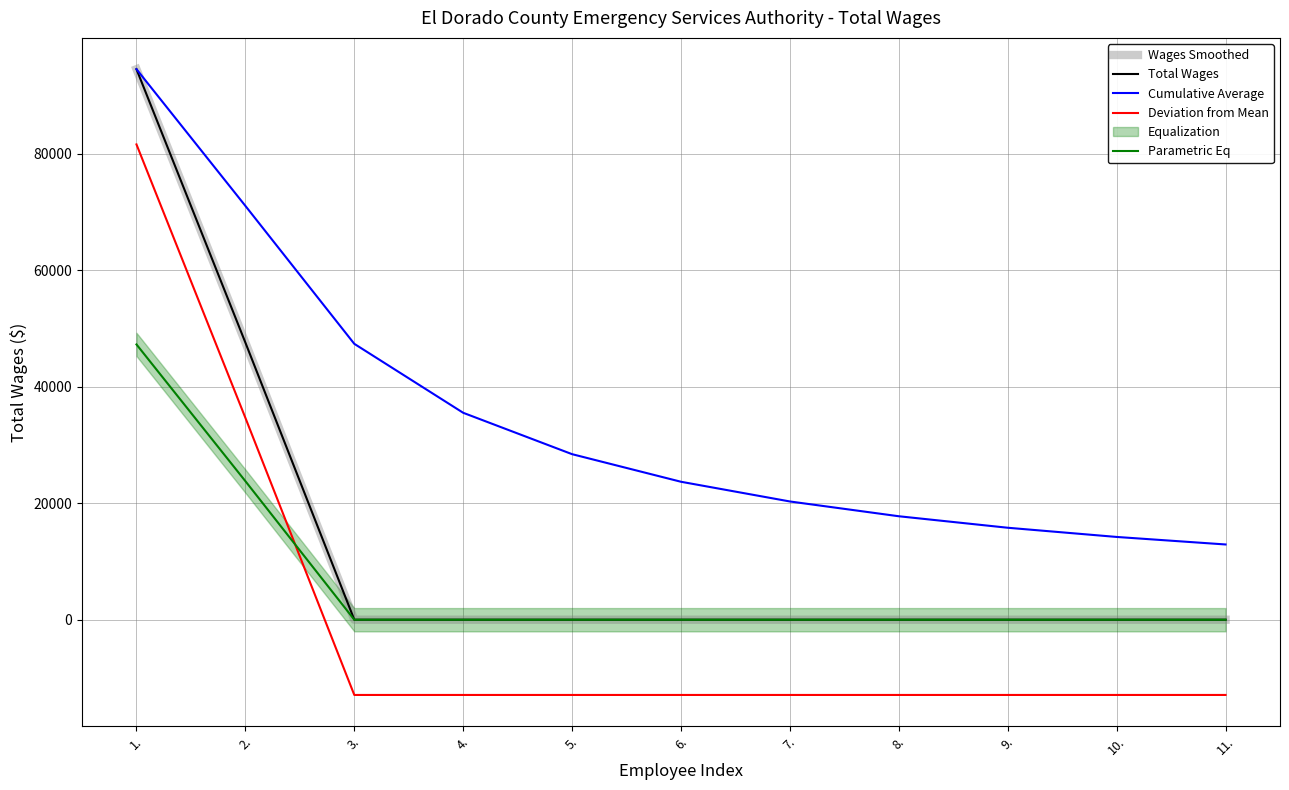

What position from the left is 7.?

7